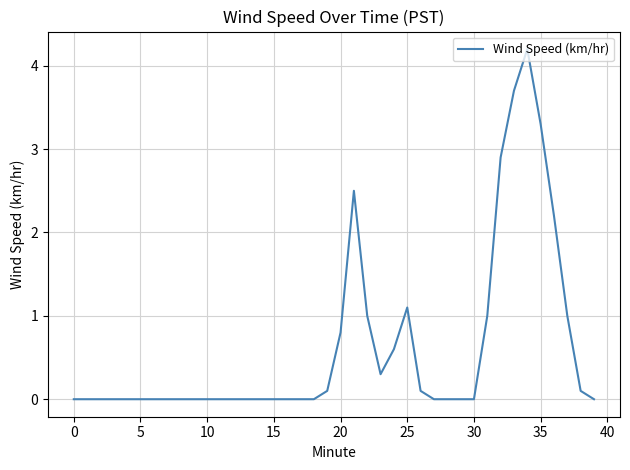

What is the difference between the maximum and minimum values?

4.2